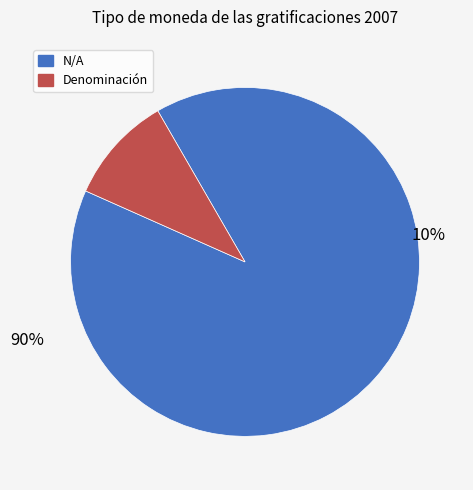

The Denominación de las gratificaciones slice represents 17% of the pie. True or false?

False